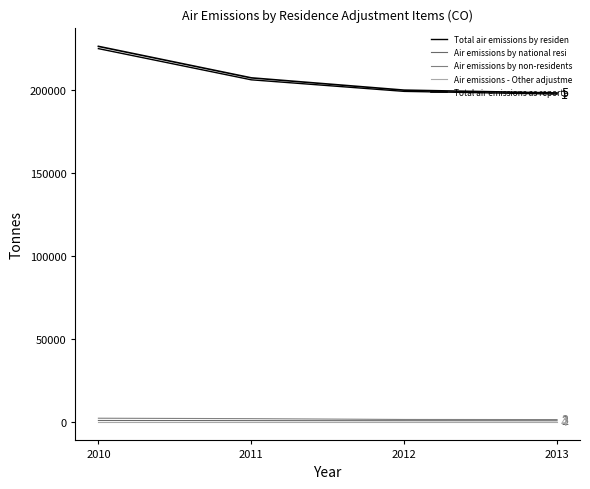

Reading right to left, extract all data points from this chart.

Total air emissions by resident units: 197446.1	199085.4	206052.2	224854.2
Air emissions by national residents abr: 540.2	567.9	625.3	703.5
Air emissions by non-residents on the t: 1250.3	1310.5	1802.9	2066.5
Air emissions - Other adjustments: 0.0	0.0	0.0	0.0
Total air emissions as reported to CLRT: 198120.5	199828.1	207229.8	226217.3